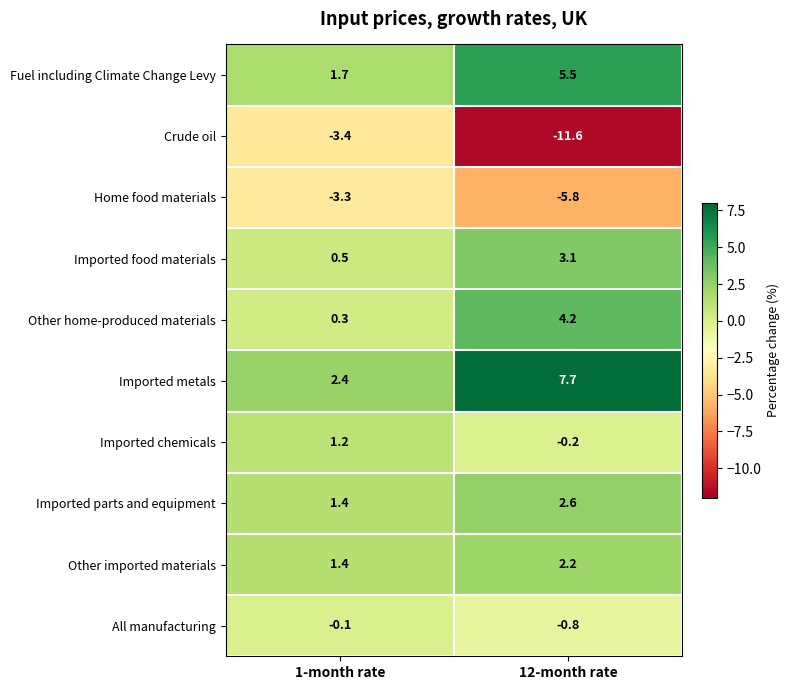

Reading left to right, extract all data points from this chart.

Fuel including Climate Change Levy: 1-month rate=1.7	12-month rate=5.5
Crude oil: 1-month rate=-3.4	12-month rate=-11.6
Home food materials: 1-month rate=-3.3	12-month rate=-5.8
Imported food materials: 1-month rate=0.5	12-month rate=3.1
Other home-produced materials: 1-month rate=0.3	12-month rate=4.2
Imported metals: 1-month rate=2.4	12-month rate=7.7
Imported chemicals: 1-month rate=1.2	12-month rate=-0.2
Imported parts and equipment: 1-month rate=1.4	12-month rate=2.6
Other imported materials: 1-month rate=1.4	12-month rate=2.2
All manufacturing: 1-month rate=-0.1	12-month rate=-0.8